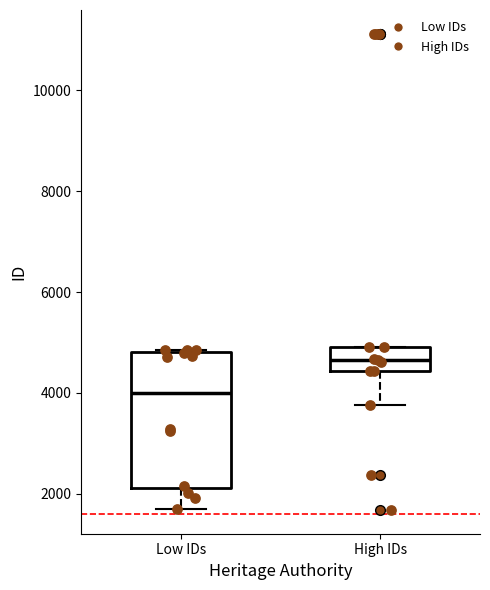

Reading left to right, read every box against the y-axis: the position of its median line, the range the box covers, and the ends of its whiskers. The values are not printed on the chart, so give them approximately, as read against the axis.

Low IDs: median 4000, box 2200 to 4800, whiskers 1600 to 4800
High IDs: median 4600, box 4400 to 5000, whiskers 3800 to 5000